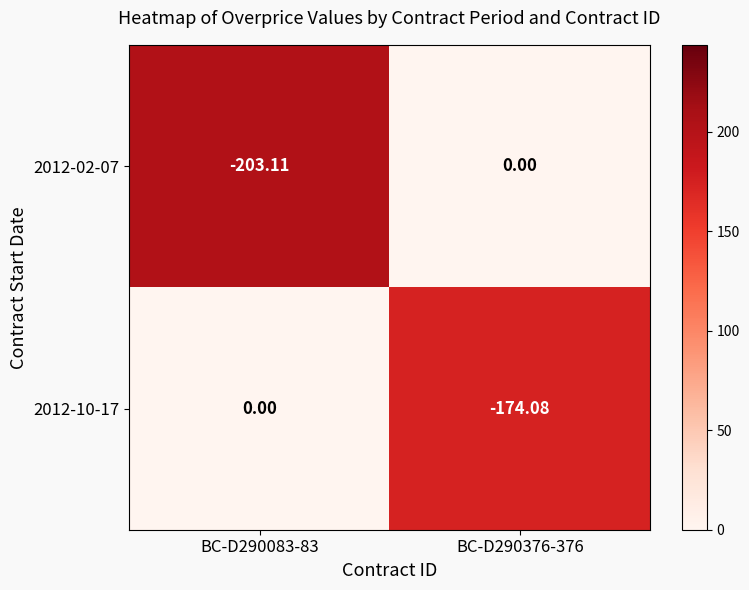

What is the spread (max minus min) of values at BC-D290083-83?

203.1